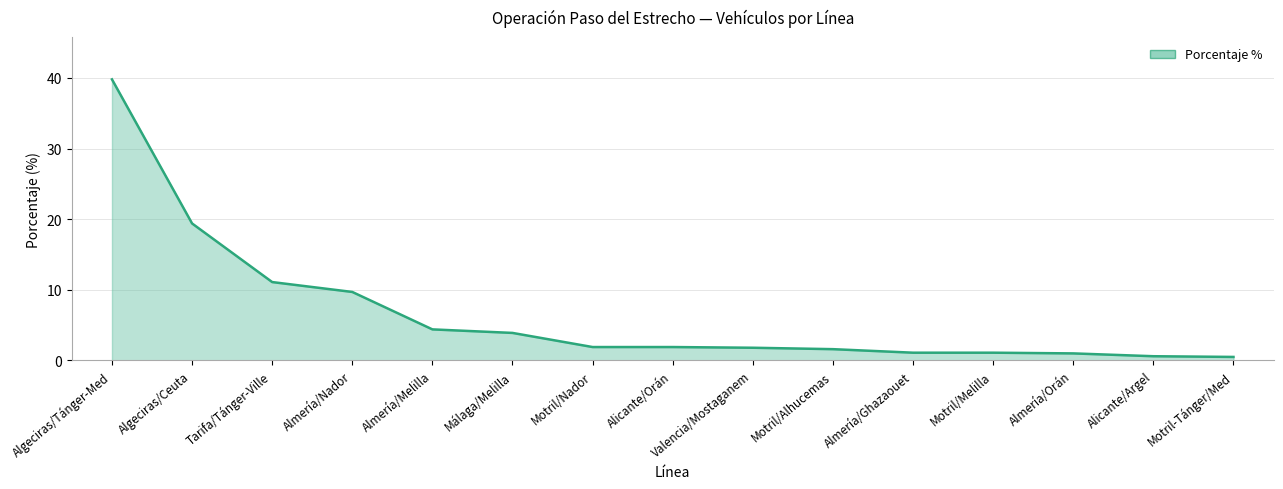

Which category has the highest value across all series?

Algeciras/Tánger-Med